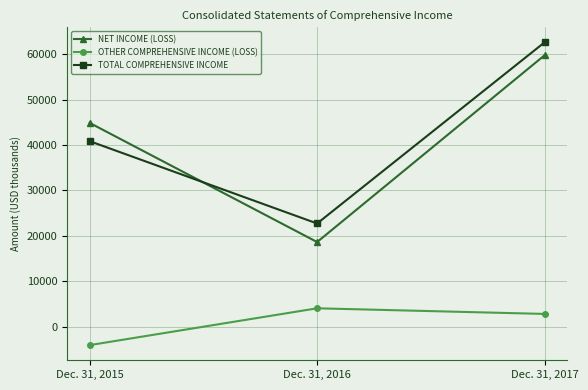

Between Dec. 31, 2016 and Dec. 31, 2017, which series saw the biggest shift?

NET INCOME (LOSS)